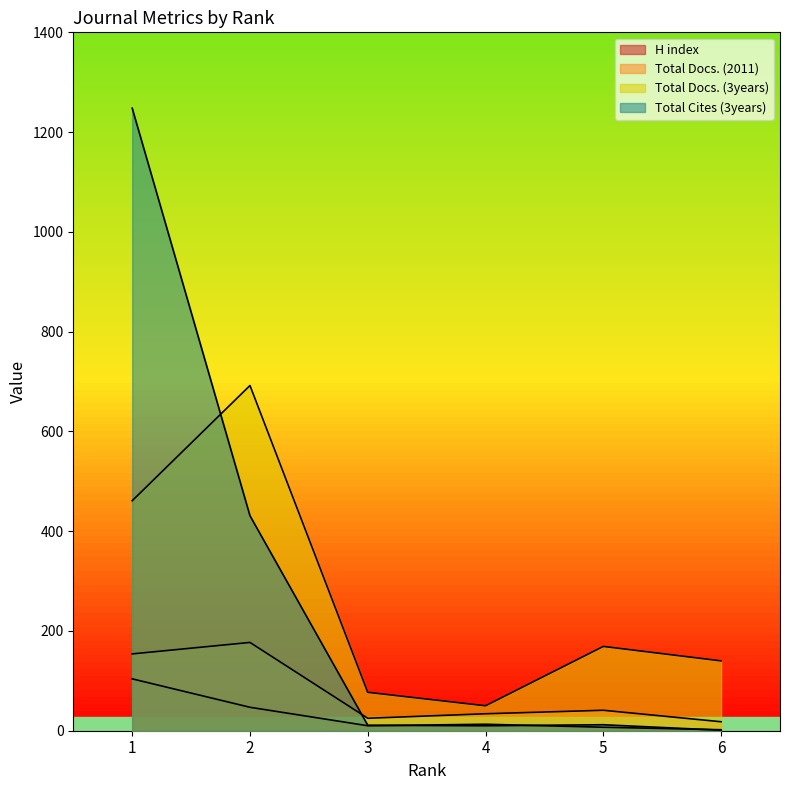

Which label corresponds to the largest value in the chart?

1